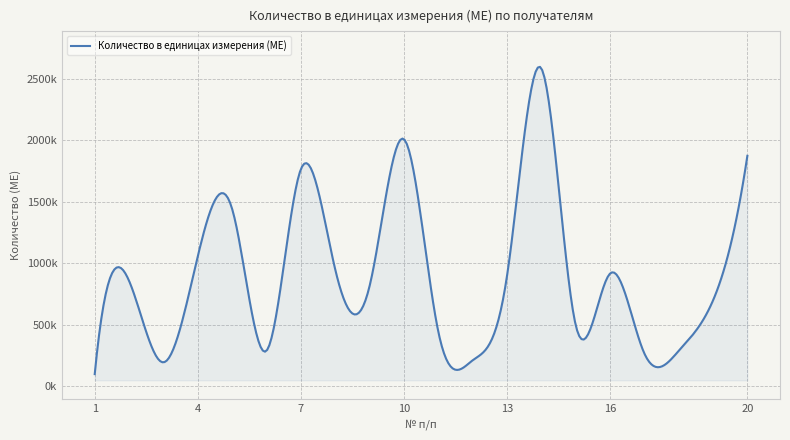

Does the chart have visible grid lines?

Yes